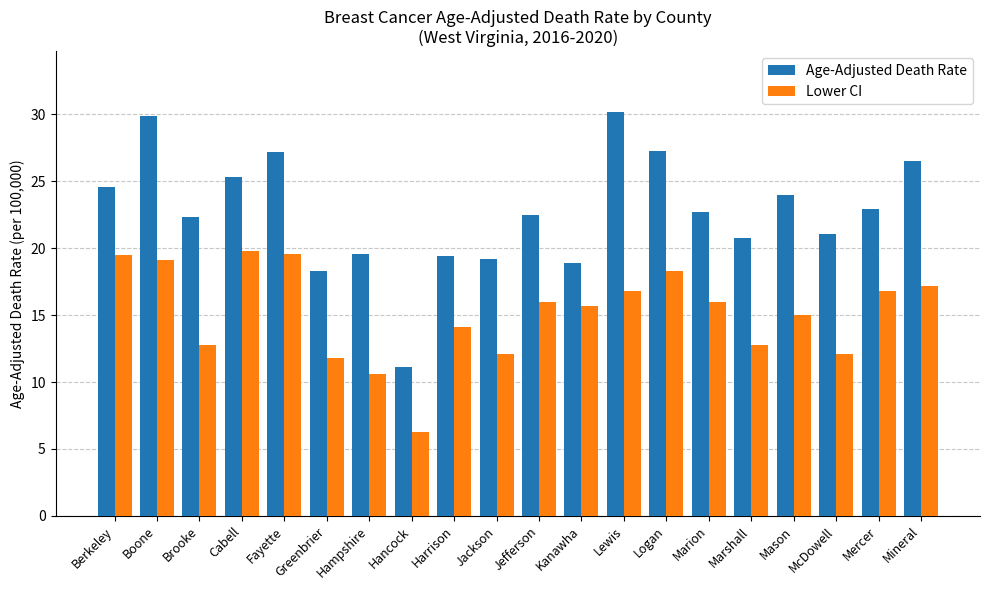

Rank the series by their average value, from lowest to highest.

Lower CI, Age-Adjusted Death Rate